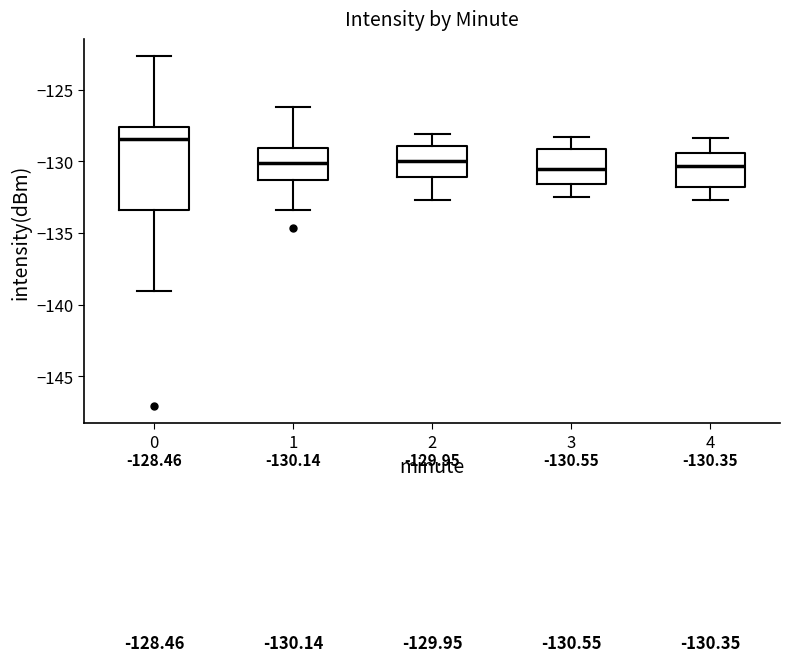

Which box is the tallest, from its lower edge to its upper edge?

0